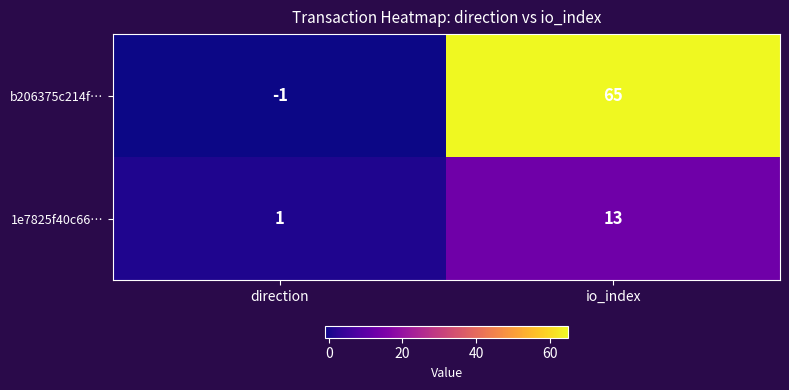

What is the difference between the maximum and minimum values in the b206375c214f… series?

66